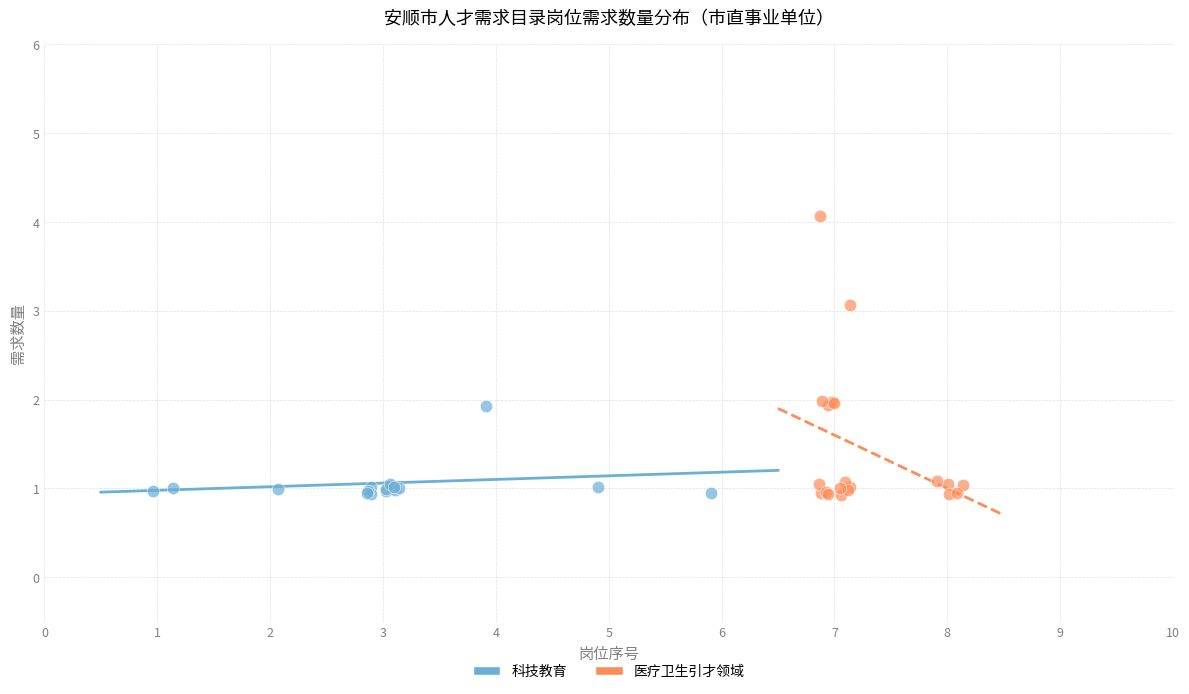

Which series contains the highest Y value?

医疗卫生引才领域